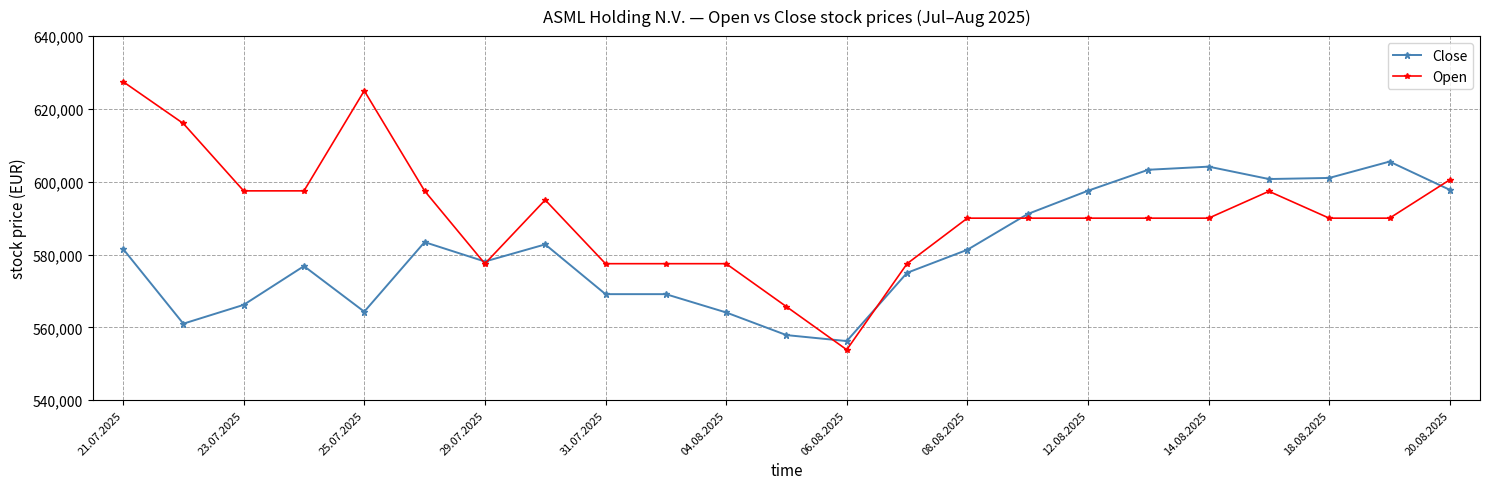

List the series in order of their overall mean, lowest first.

Close, Open